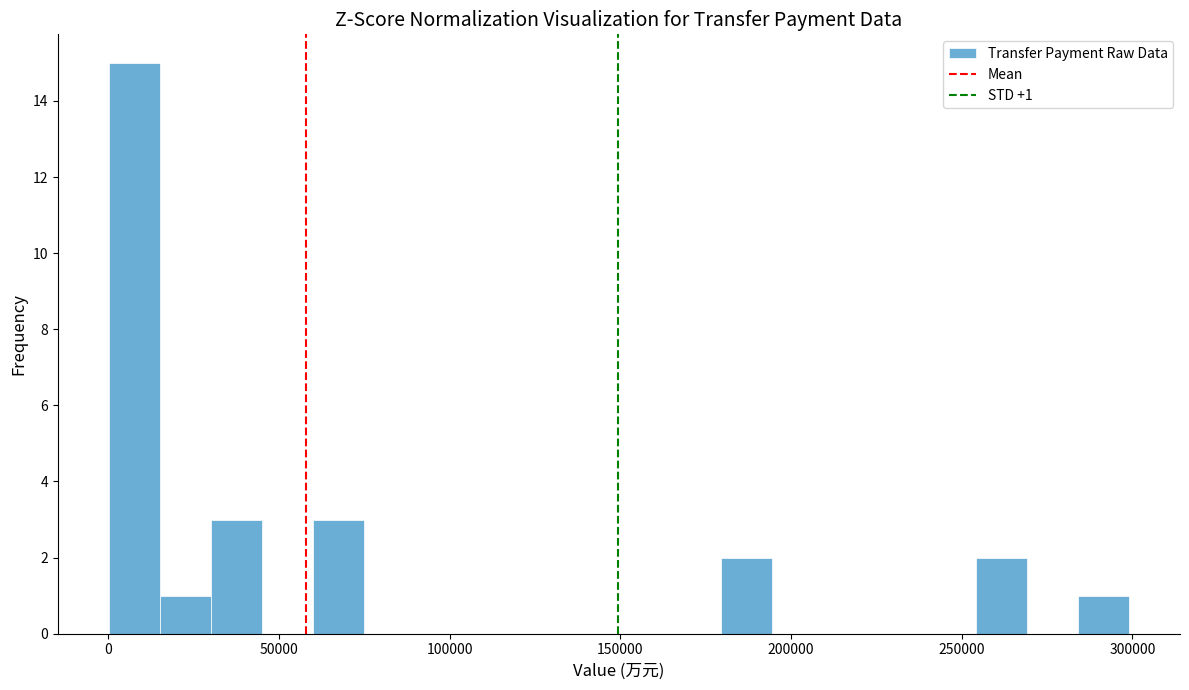

Around what value on the x-axis is the tallest bar? Give the approximate position of its centre, as read against the axis.

10000